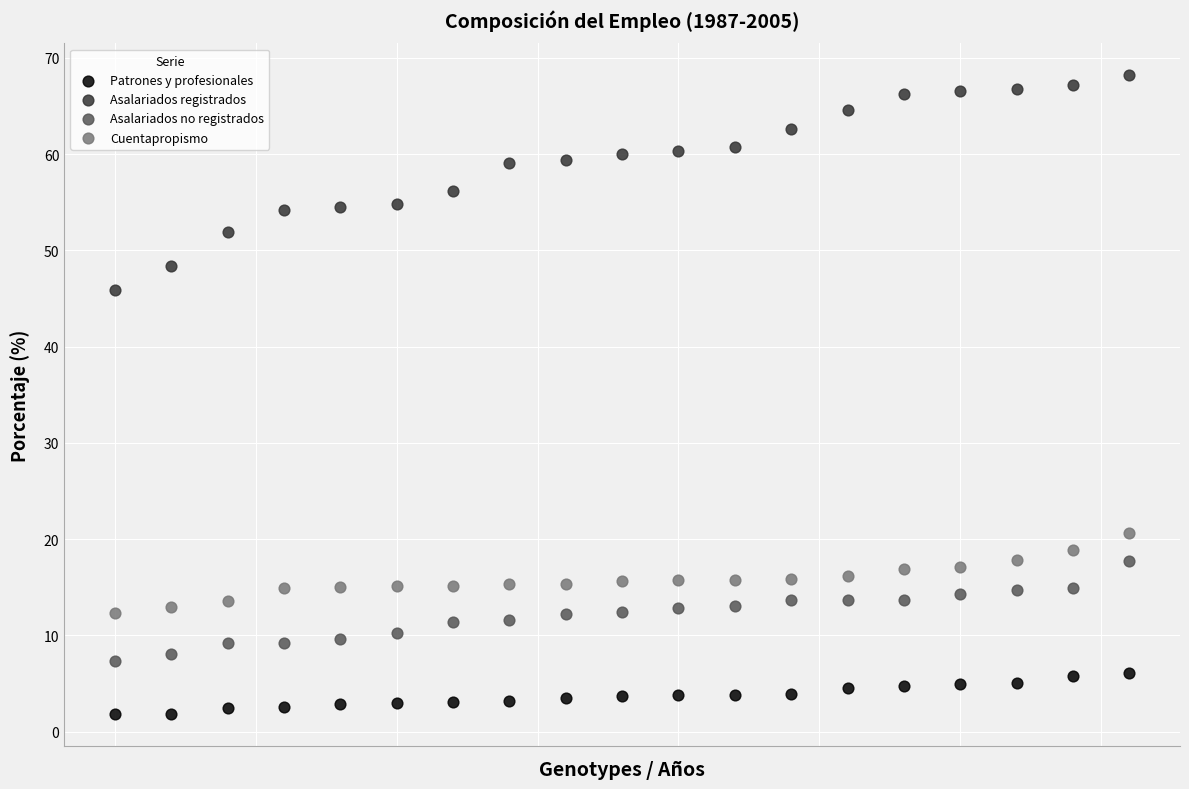

Which series contains the lowest Y value?

Patrones y profesionales